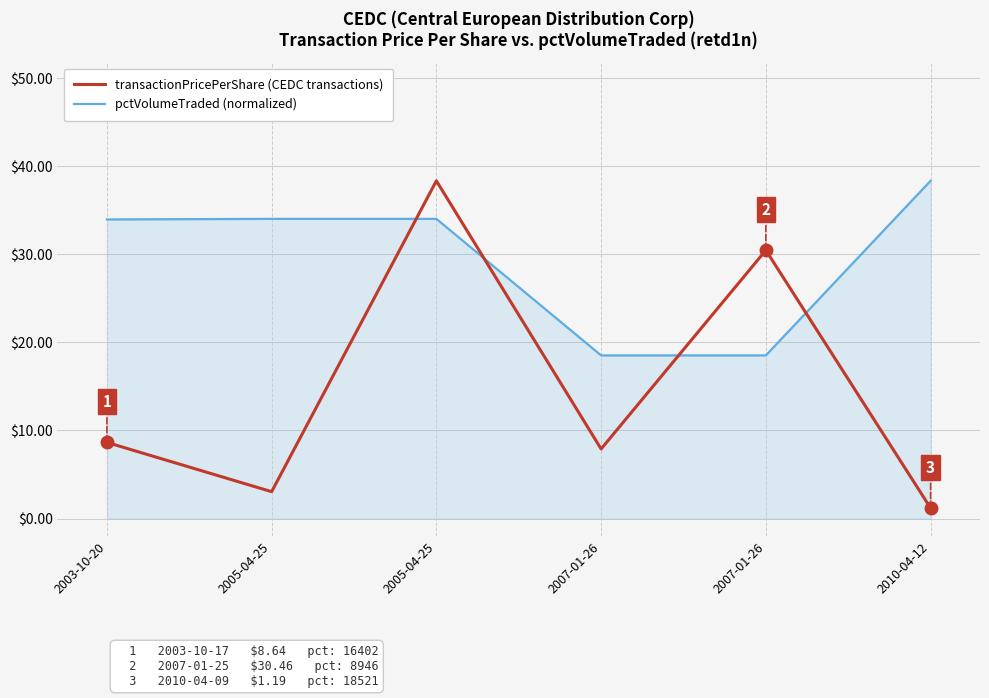

What are all the series names shown in the legend?

transactionPricePerShare (CEDC transactions), pctVolumeTraded (normalized)